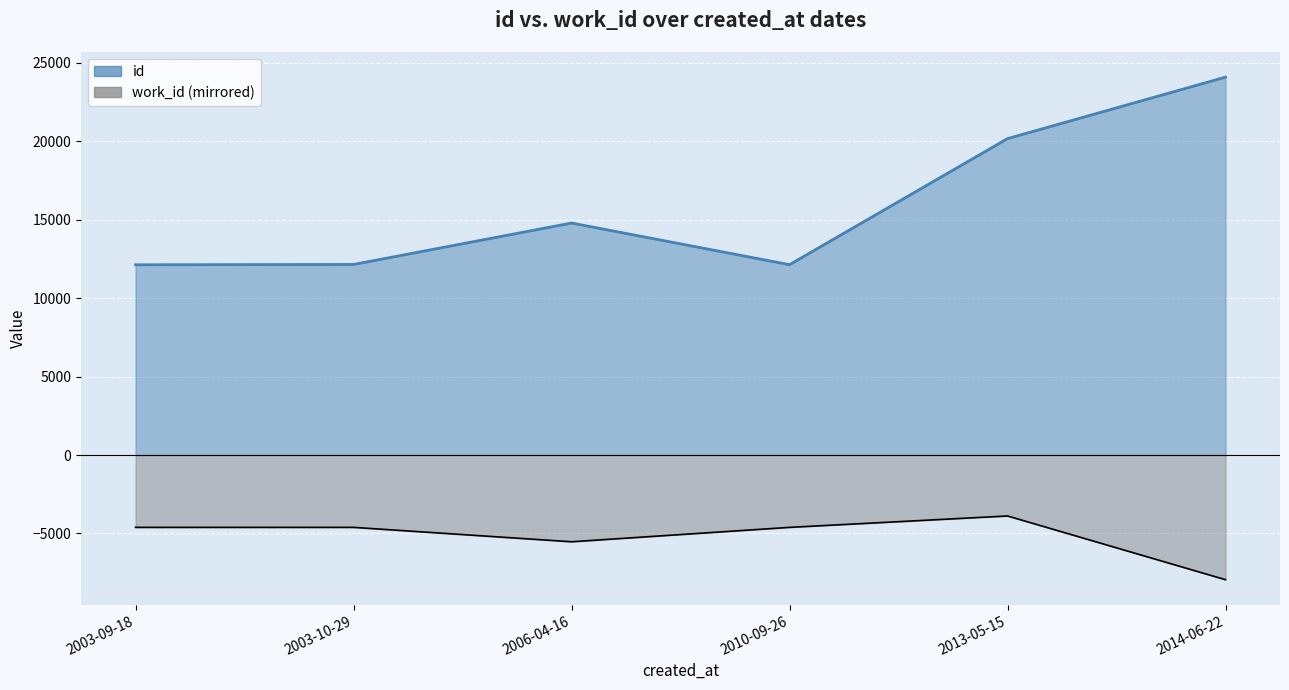

What is the sum of all id values?

95479